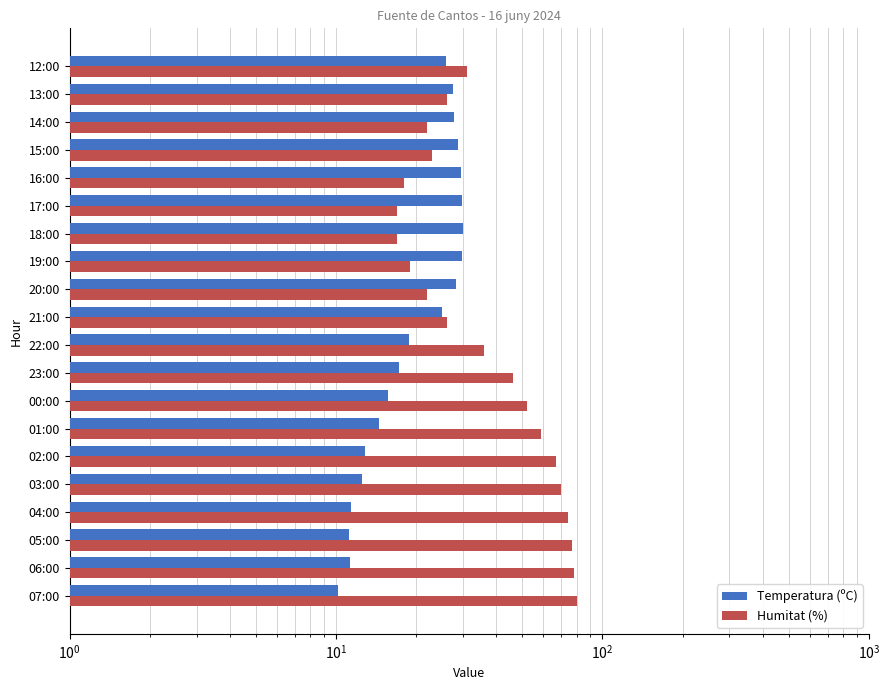

What are all the series names shown in the legend?

Temperatura (ºC), Humitat (%)